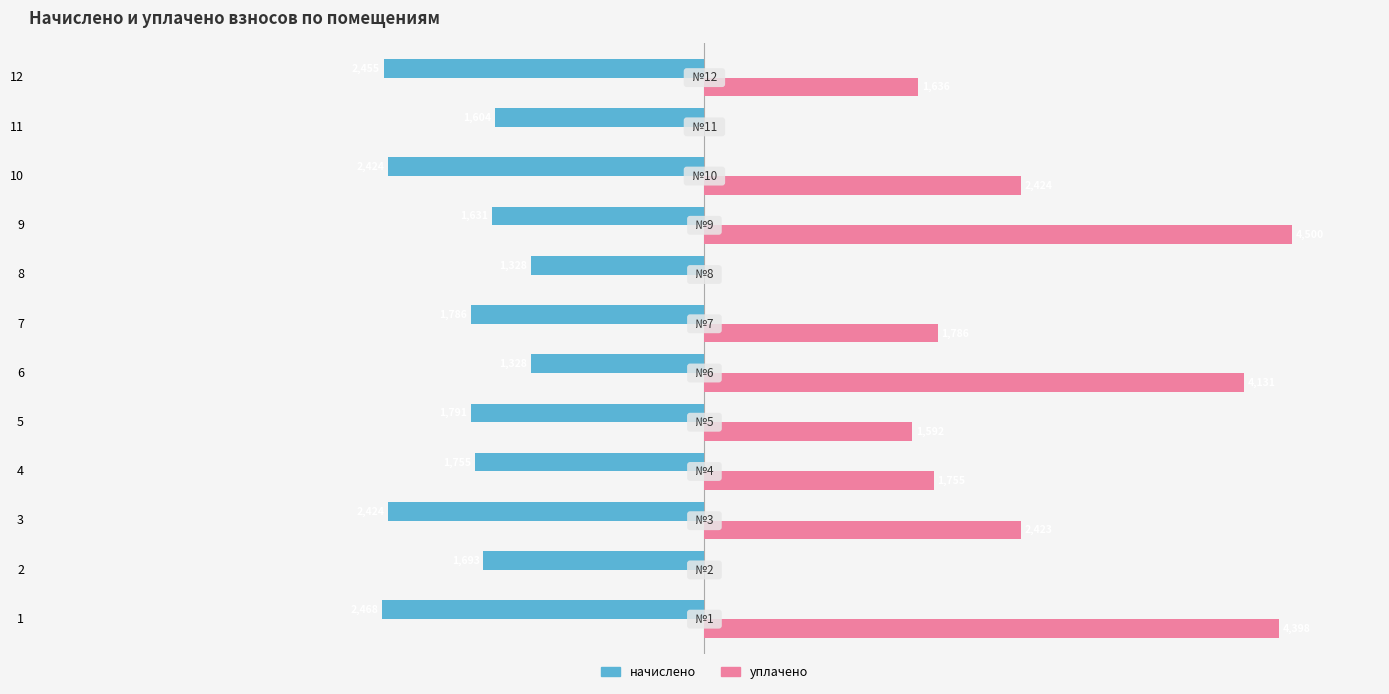

Is the value of начислено at 2 greater than the value of уплачено at 6?

No